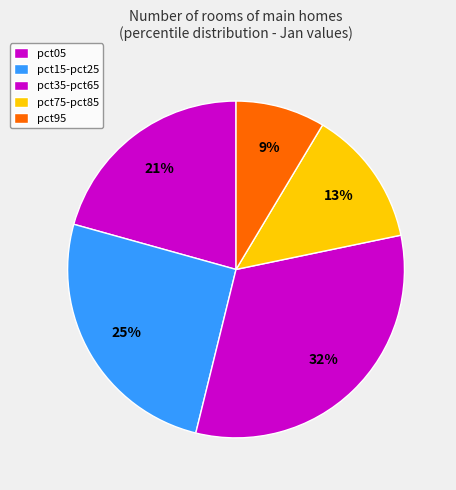

How many slices are in this pie chart?

5